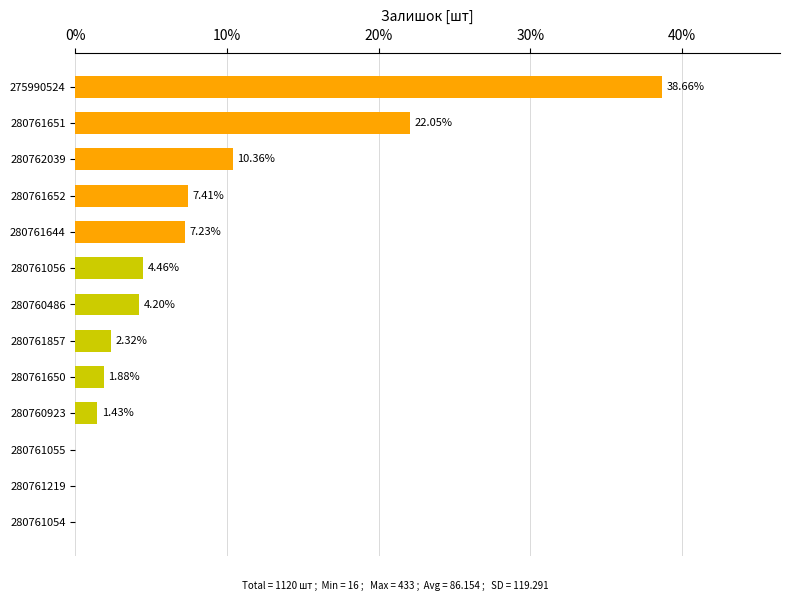

What is the sum of all values?

100.0